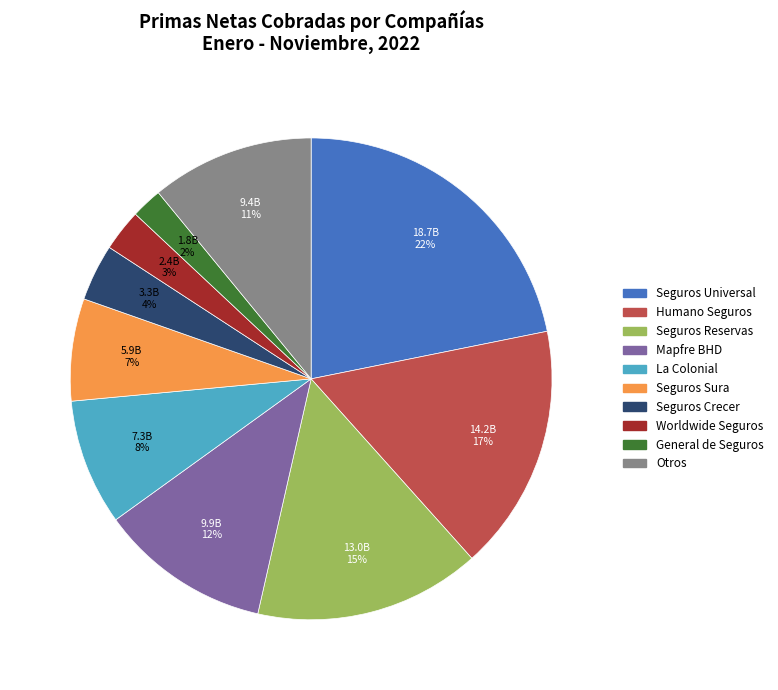

Does any single category account for the majority?

No